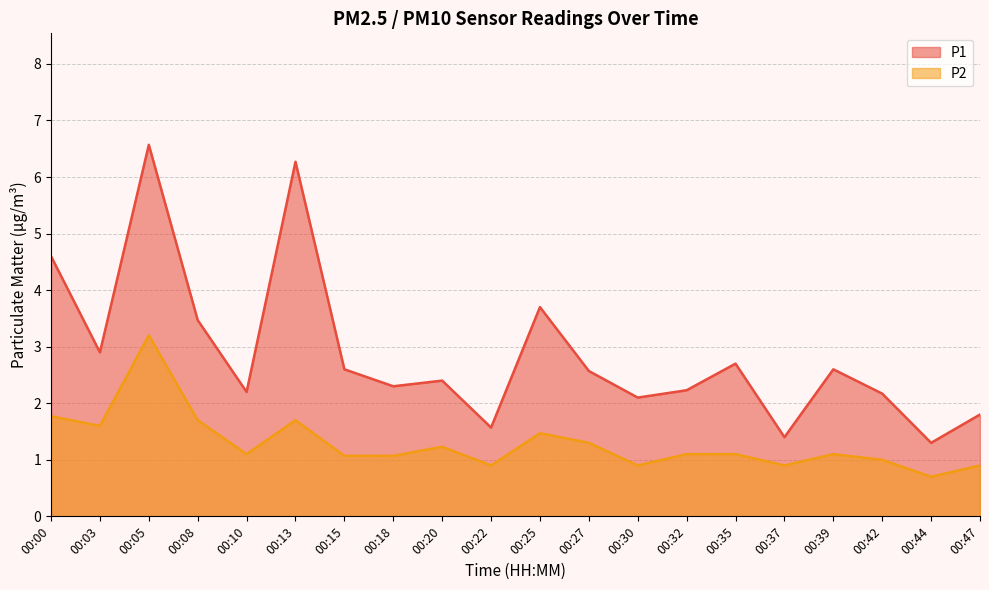

At 00:22, list the series in order from largest to smallest.

P1, P2